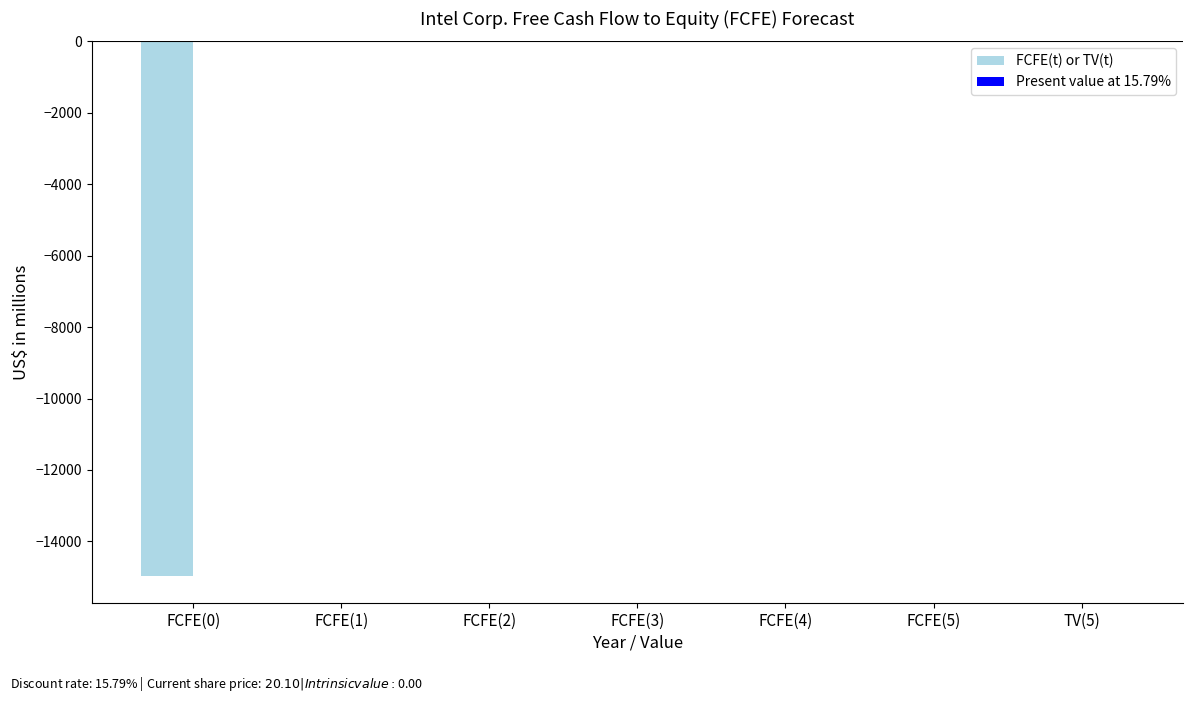

Reading left to right, extract all data points from this chart.

FCFE(0)=-14969	FCFE(1)=0	FCFE(2)=0	FCFE(3)=0	FCFE(4)=0	FCFE(5)=0	TV(5)=0